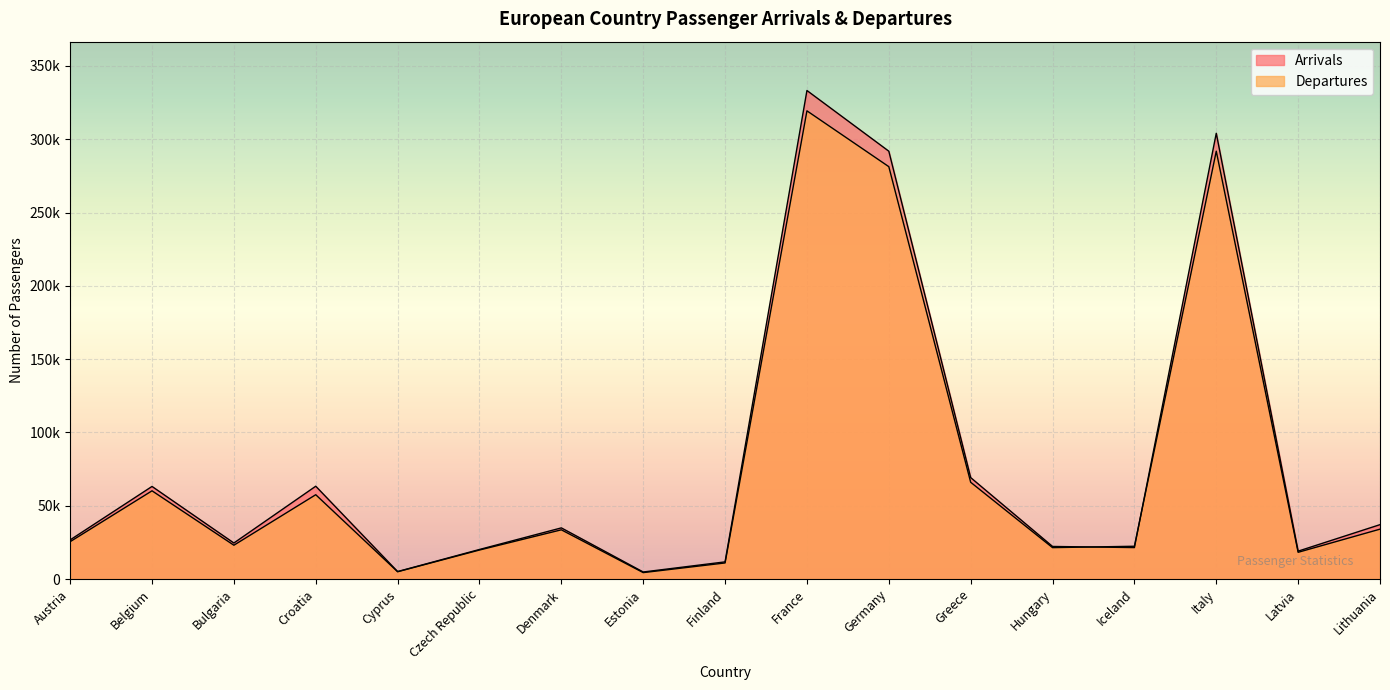

Where is Arrivals nearest to the value 169025?

Greece